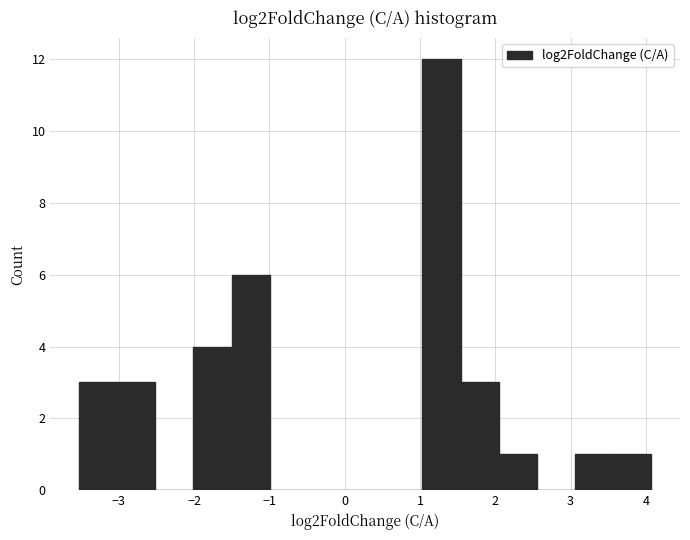

What is the height of the bar covering 3.1 to 3.6 on the x-axis? Neither the bar edges nor the heights are printed on the chart, so give them approximately, as read against the axes.

1